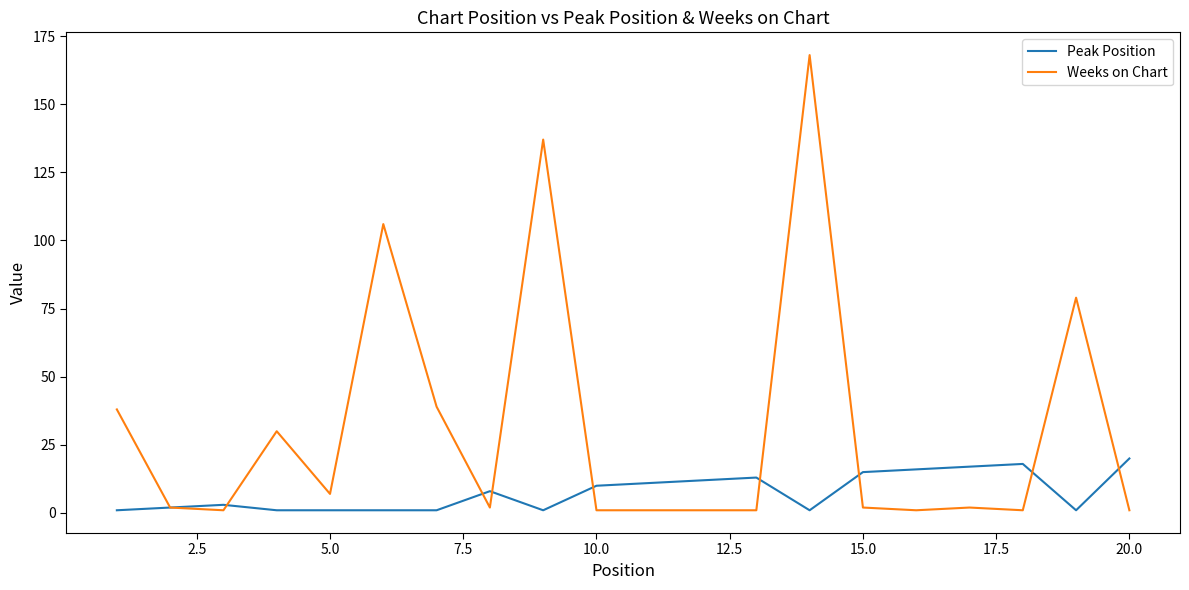

How many lines are shown in the chart?

2